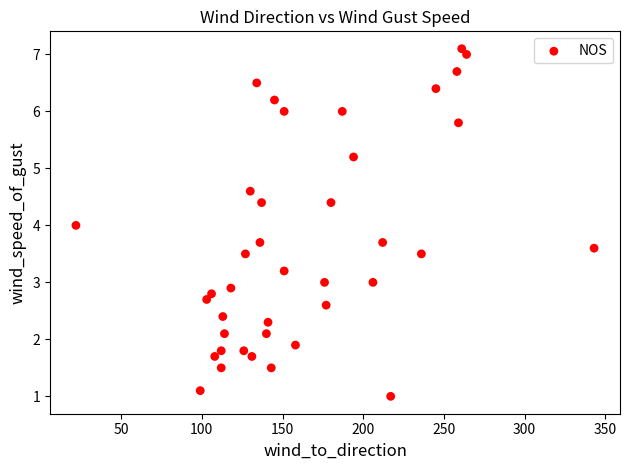

What is the range of X values (max minus min)?

321.0